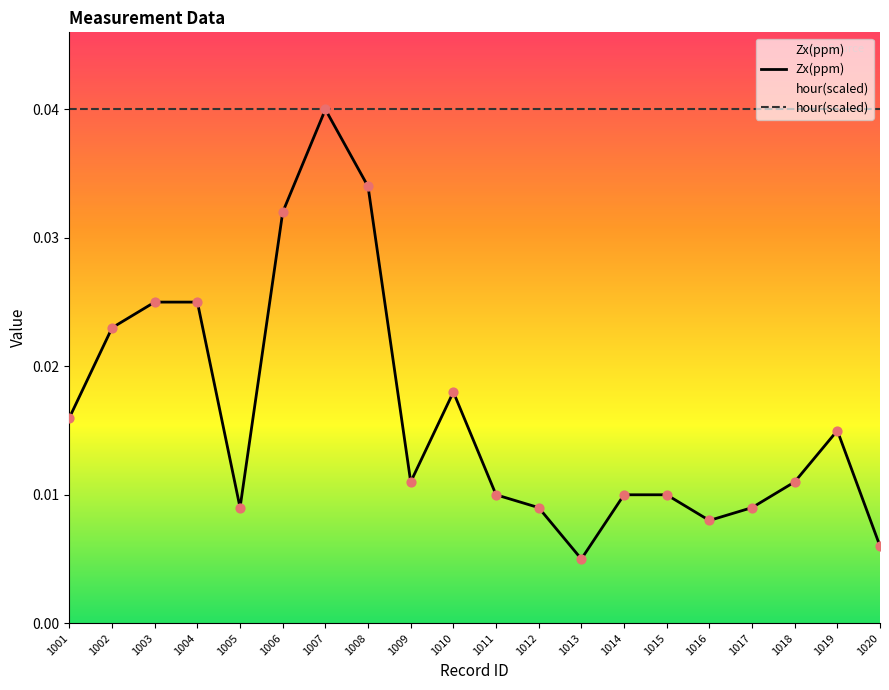

What are all the series names shown in the legend?

Zx(ppm), hour(scaled)